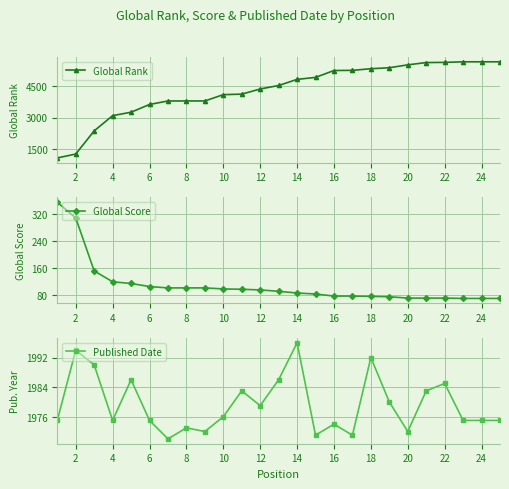

What is the difference between the maximum and minimum values in the Global Score series?

283